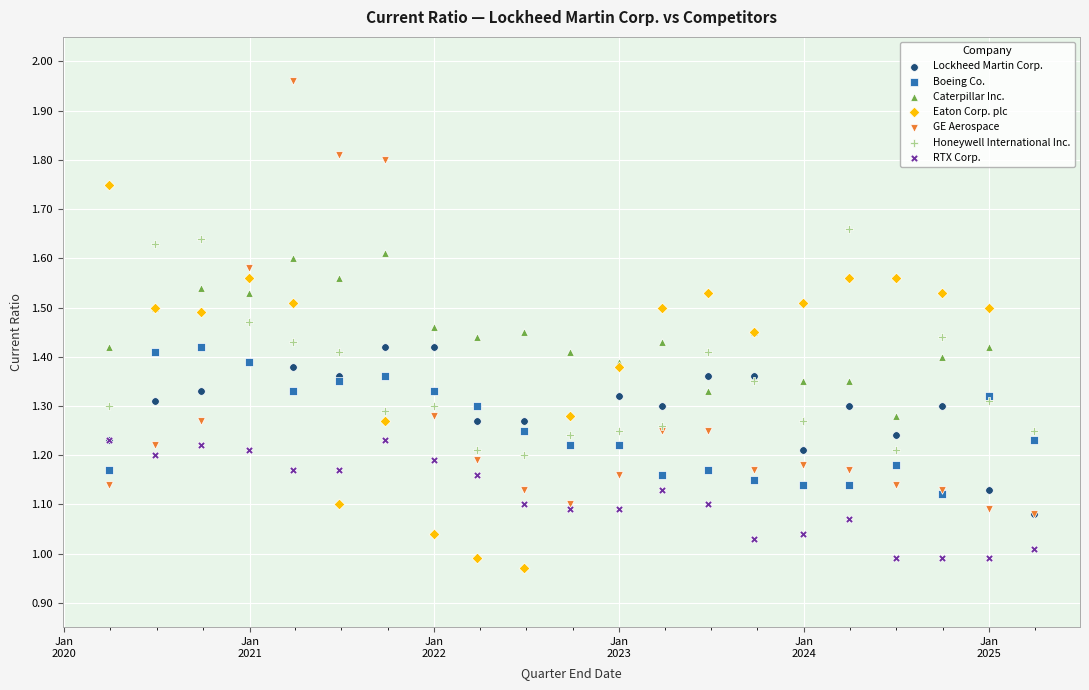

Which series has the widest spread of Y values?

GE Aerospace